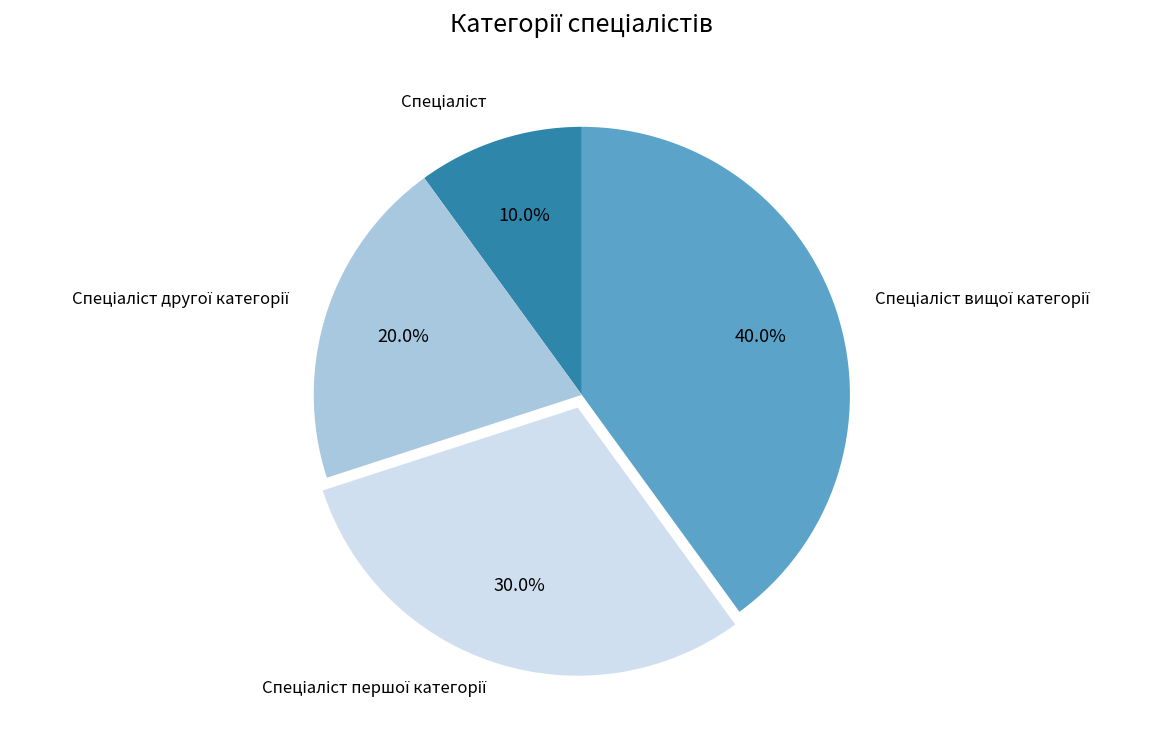

Does any single category account for the majority?

No